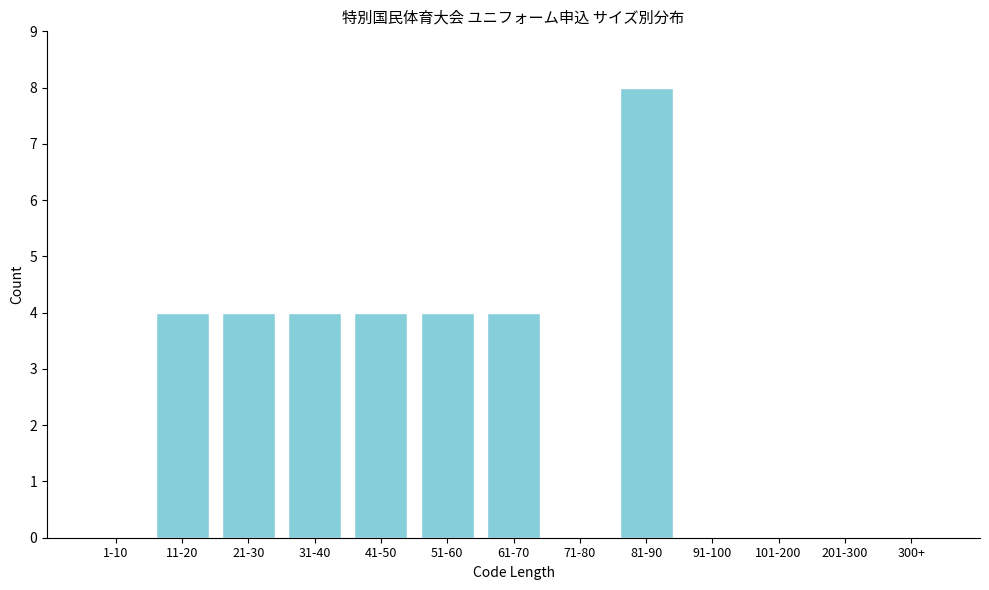

Reading left to right, what are all the values shown in this chart?

1-10=0	11-20=4	21-30=4	31-40=4	41-50=4	51-60=4	61-70=4	71-80=0	81-90=8	91-100=0	101-200=0	201-300=0	300+=0